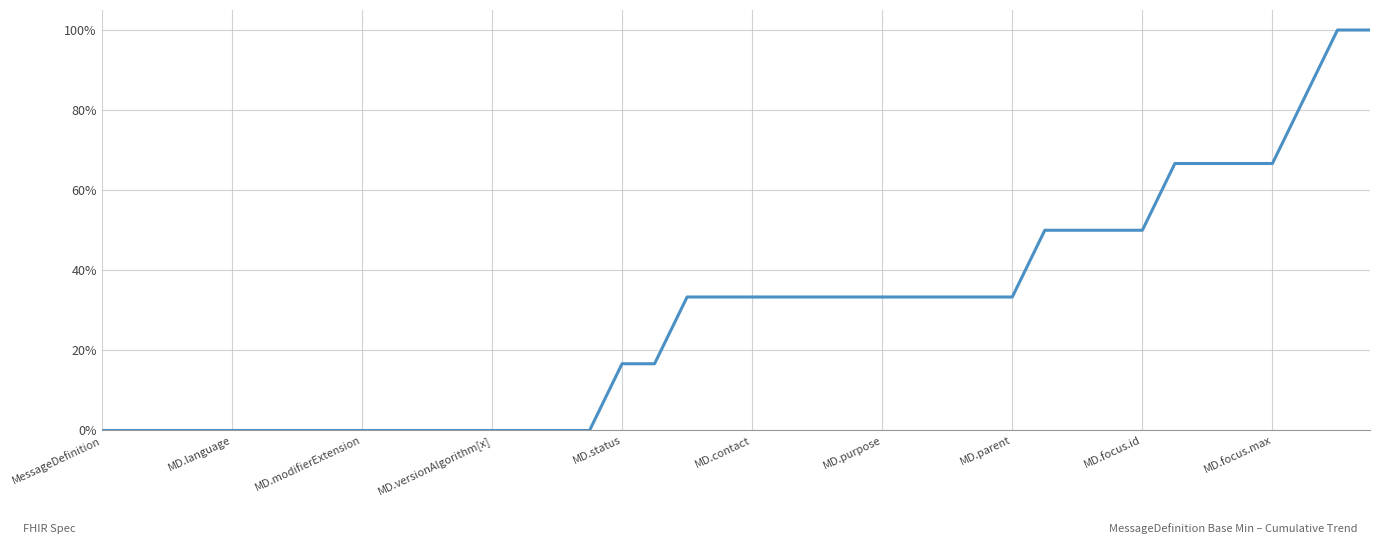

What is the greatest value displayed?

100.0